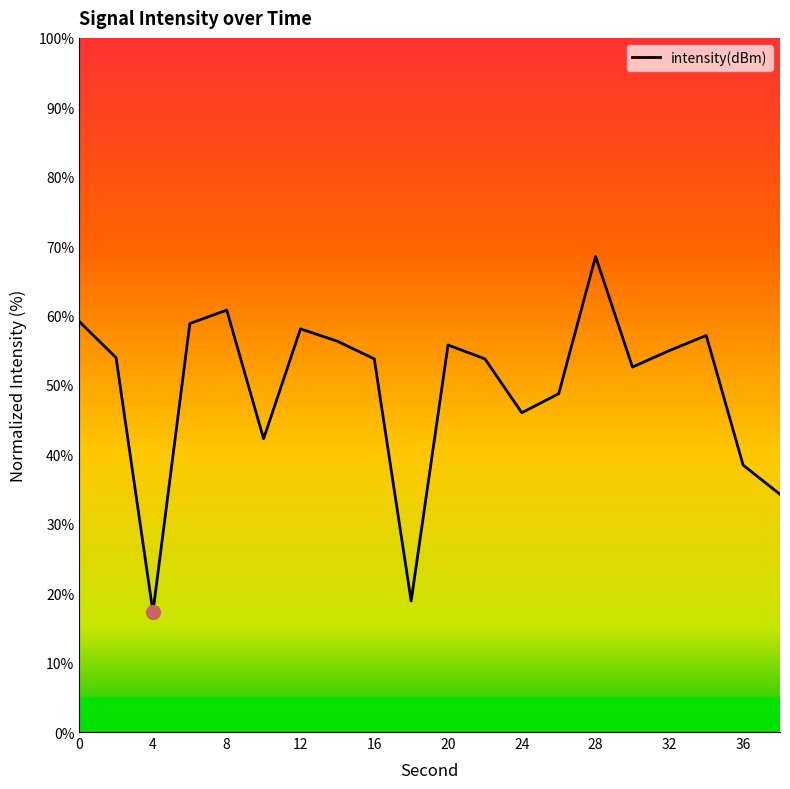

Is this an area chart (filled region under the line)?

No